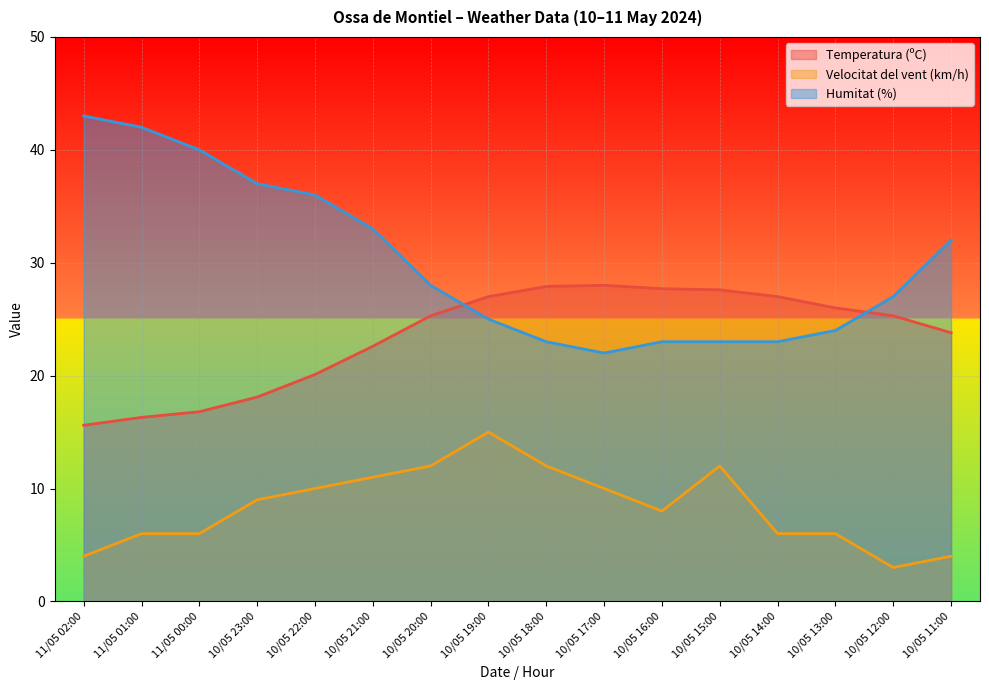

Where is the first local minimum for Humitat (%)?

10/05 17:00